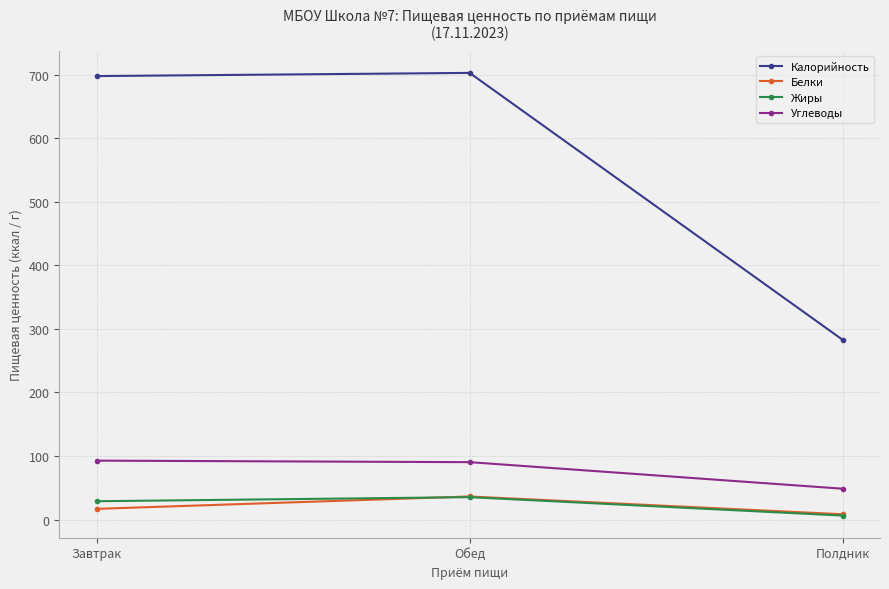

What is the average value of the Жиры series?

23.4